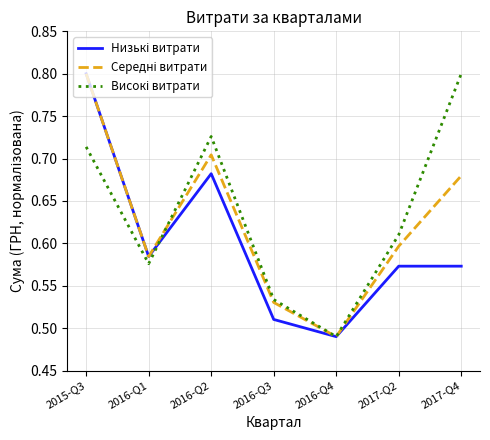

What is the greatest value displayed?

0.8